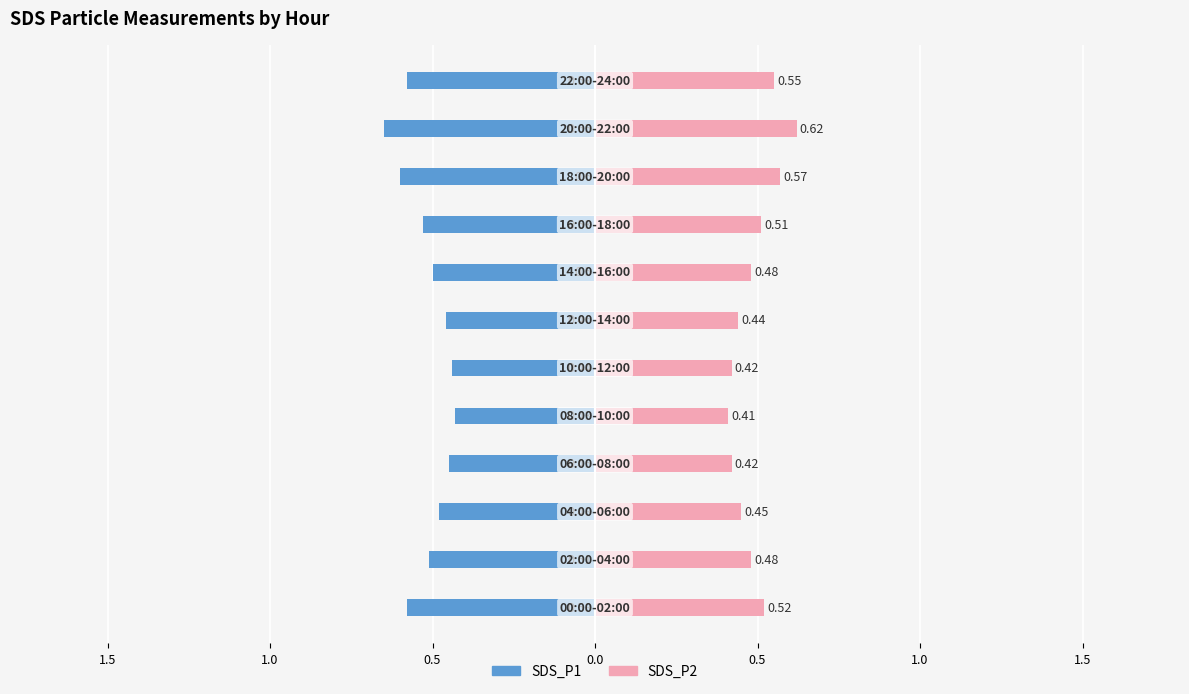

What are all the series names shown in the legend?

SDS_P1, SDS_P2